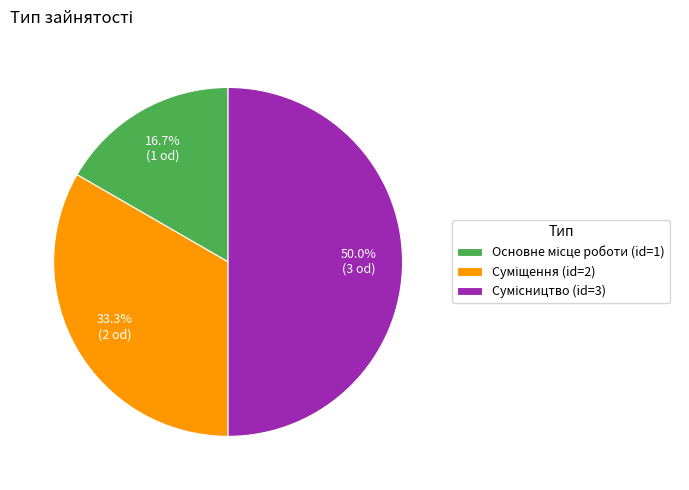

Does Сумісництво account for over 50% of the chart?

No